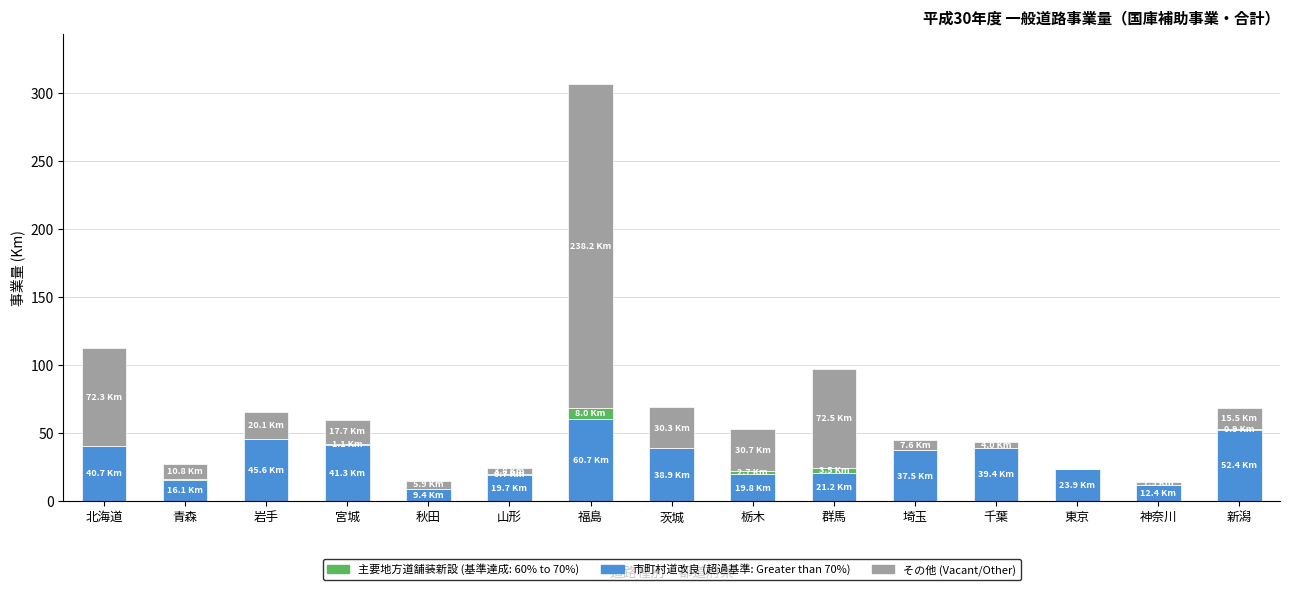

At which category is the sum across all series the highest?

福島